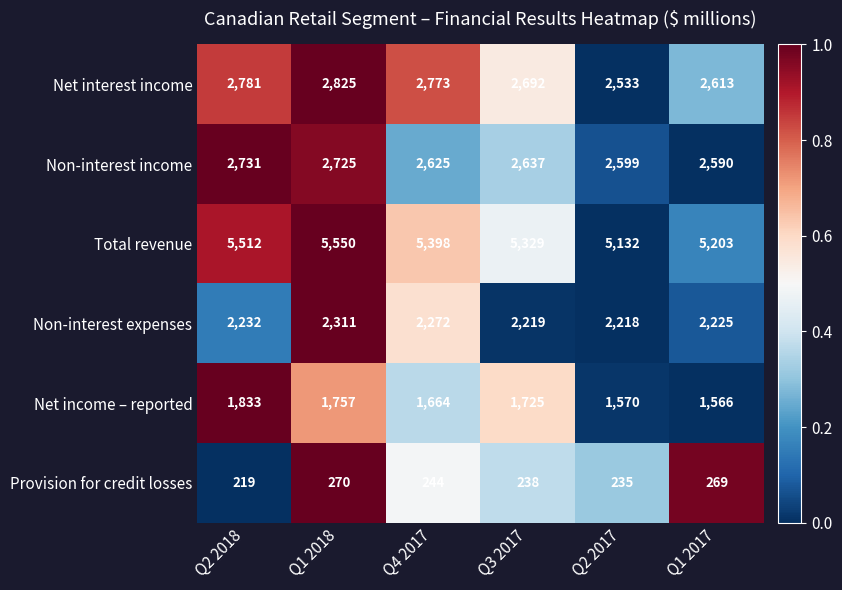

List the labels in order of Total revenue value, largest first.

Q1 2018, Q2 2018, Q4 2017, Q3 2017, Q1 2017, Q2 2017